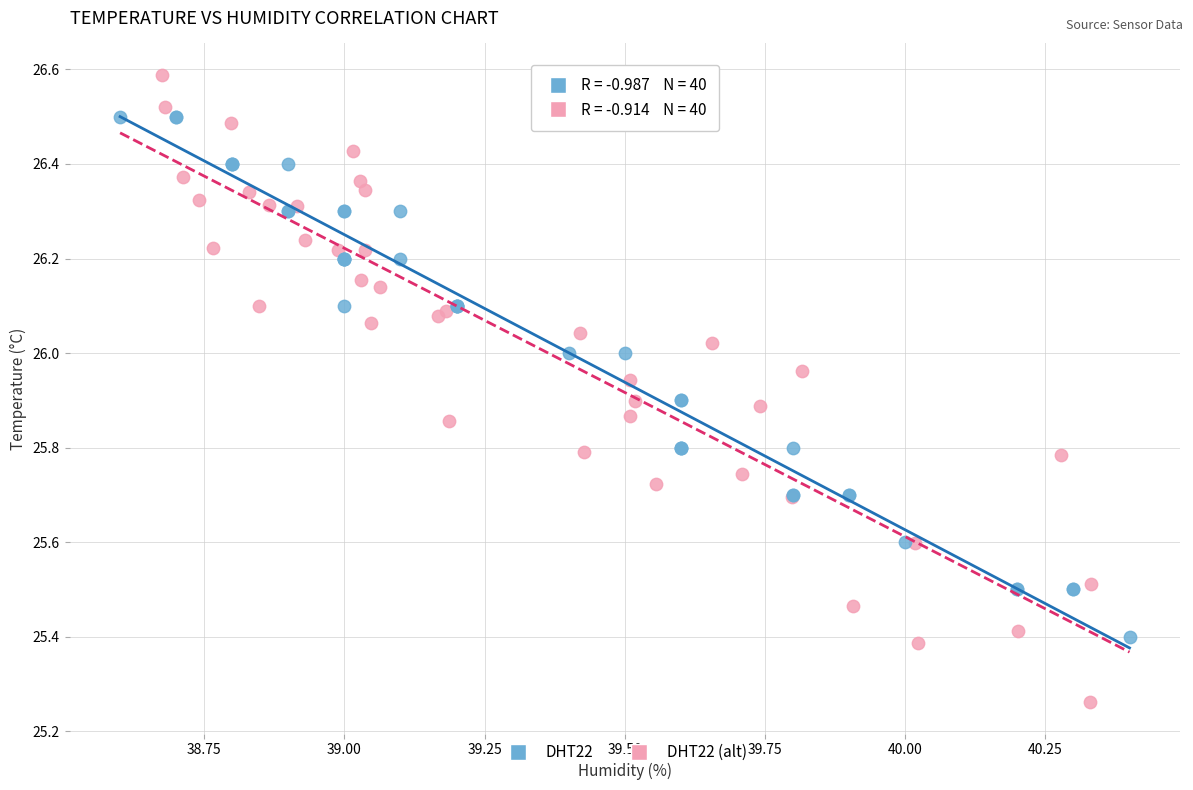

Which series contains the lowest Y value?

DHT22 (alt)